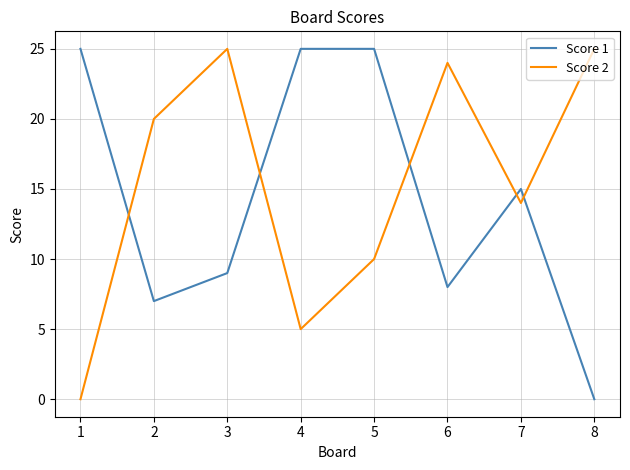

What are all the series names shown in the legend?

Score 1, Score 2